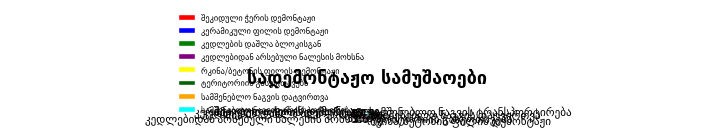

Does any single category account for the majority?

No